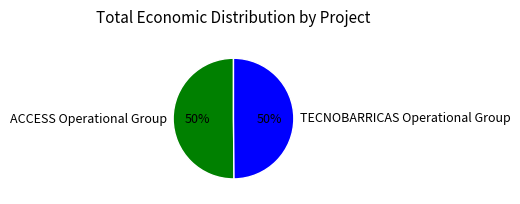

To the nearest percent, what portion does ACCESS Operational Group represent?

50%